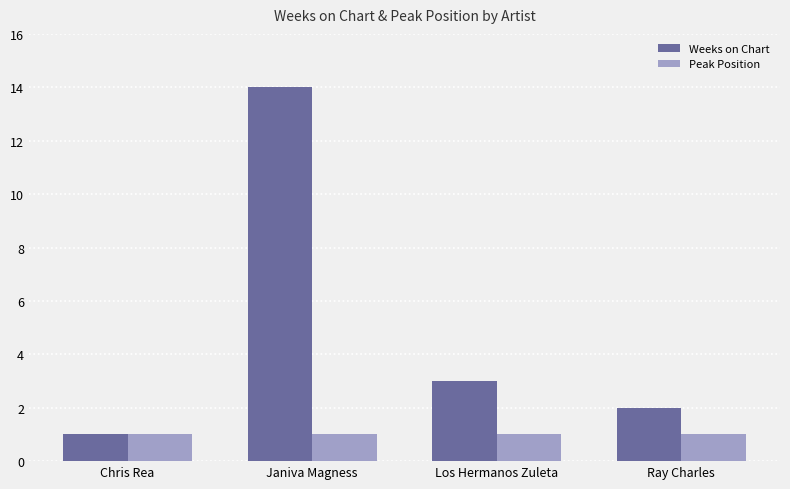

Rank the series at Los Hermanos Zuleta from highest to lowest value.

Weeks on Chart, Peak Position